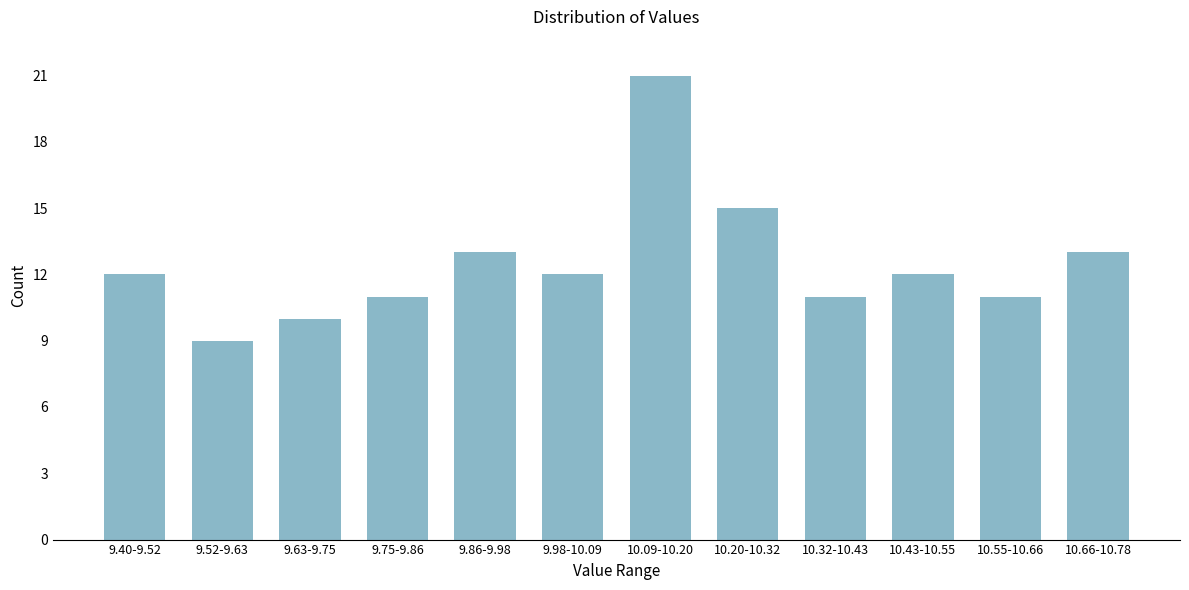

Reading right to left, transcribe all the data shown in this chart.

13	11	12	11	15	21	12	13	11	10	9	12